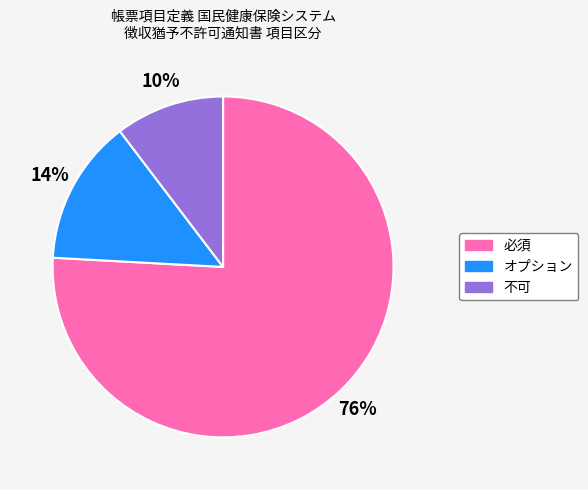

Is it true that 不可 is 25% of the pie?

False